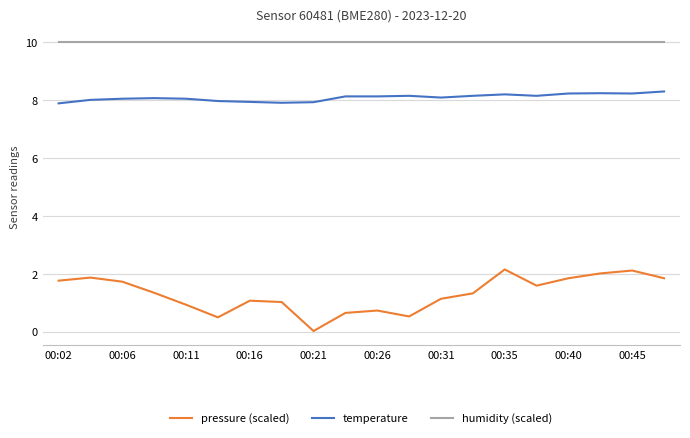

True or false: humidity (scaled) and temperature cross at least once.

False